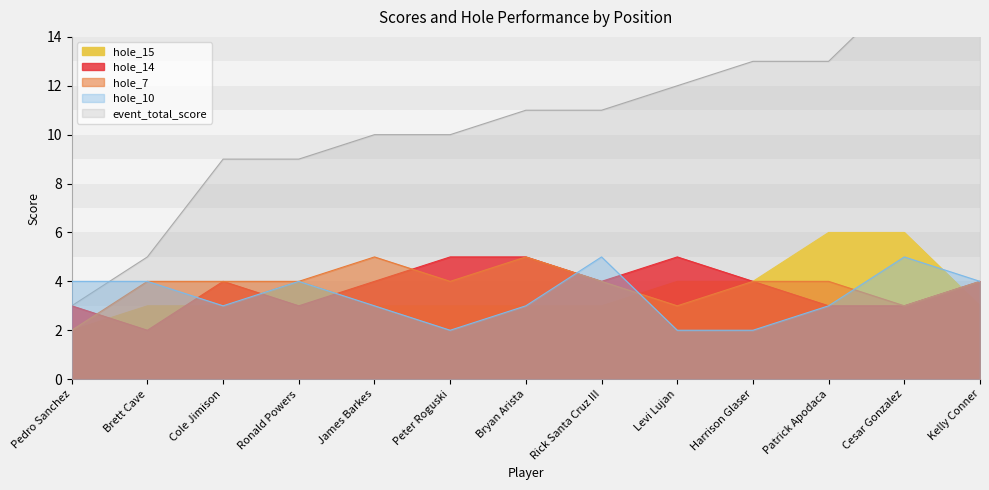

Which series has the largest range (max minus min)?

event_total_score